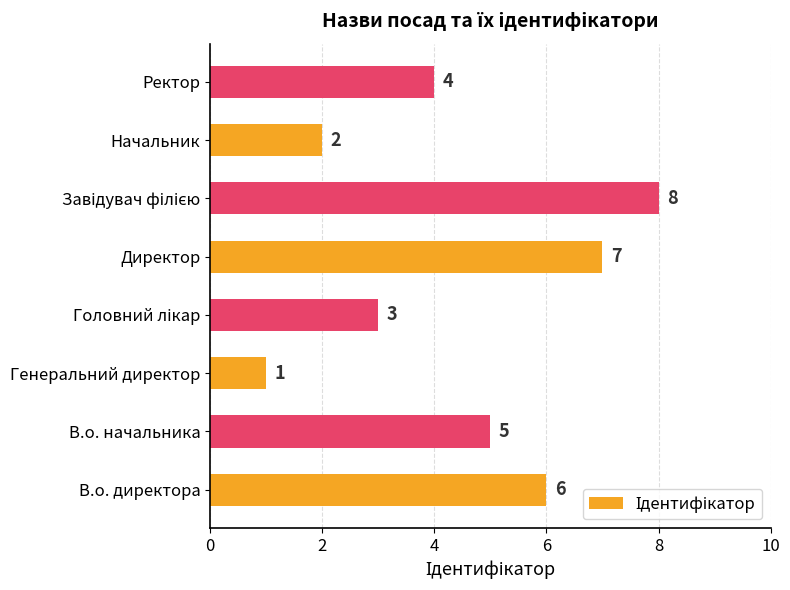

Count the values in the range 3 to 7.

5